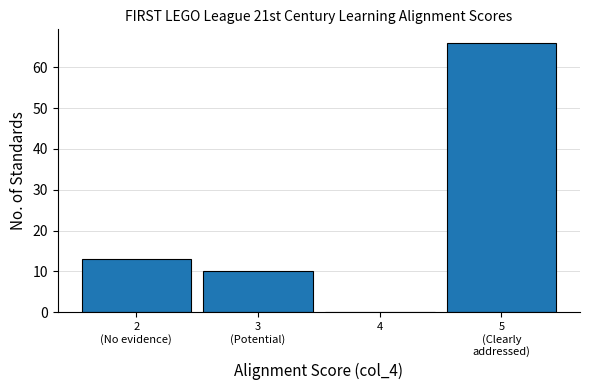

What is the sum of all values?

89